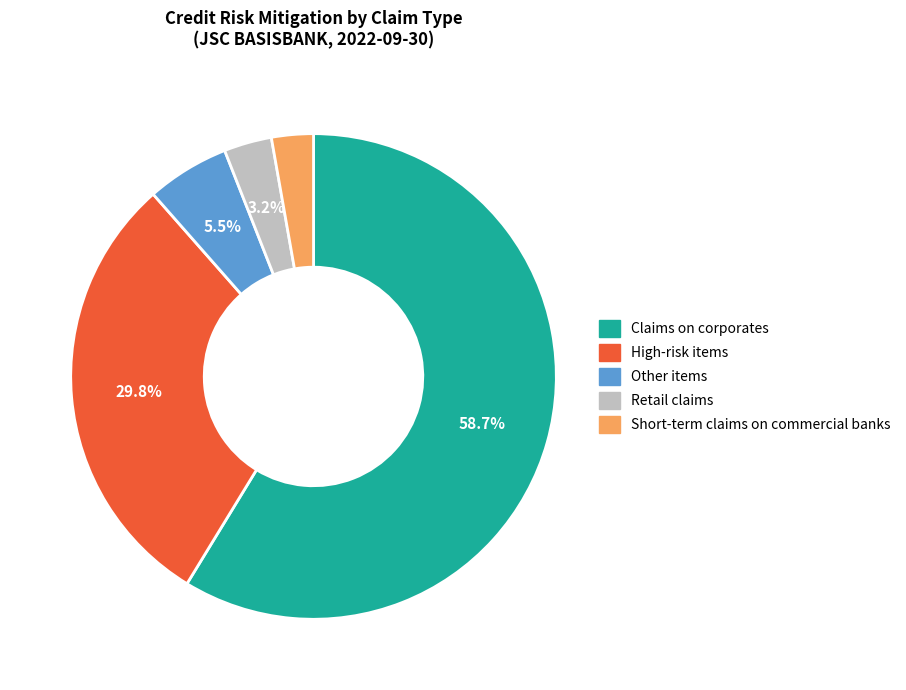

What portion of the pie excludes Other items?

94.5%